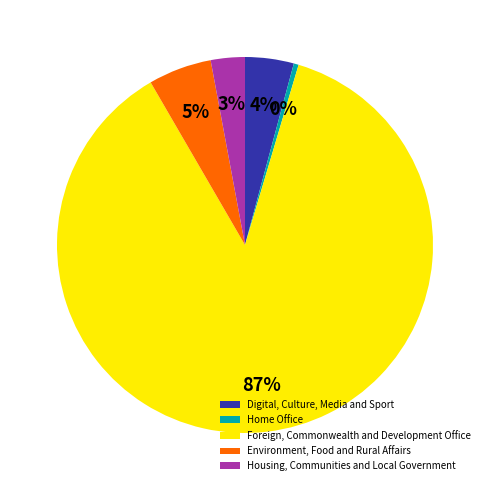

To the nearest percent, what percentage of the pie is Housing, Communities and Local Government?

3%